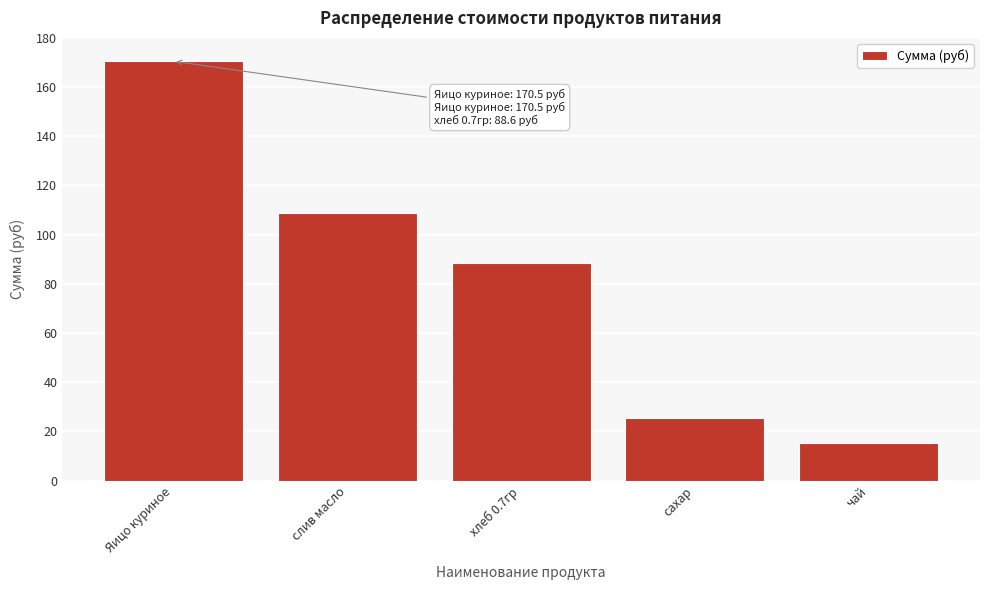

Reading left to right, extract all data points from this chart.

Яицо куриное=170.5	слив масло=108.8	хлеб 0.7гр=88.6	сахар=25.6	чай=15.5